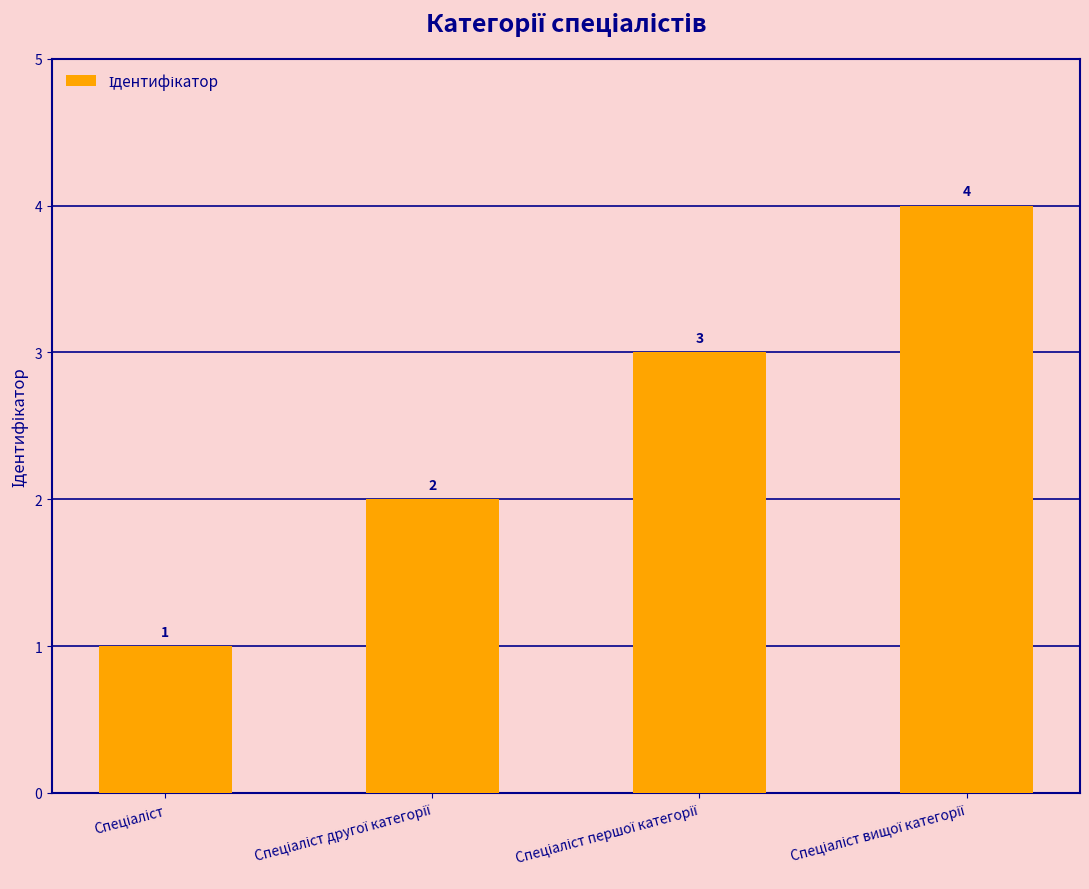

What is the difference between the maximum and minimum values?

3